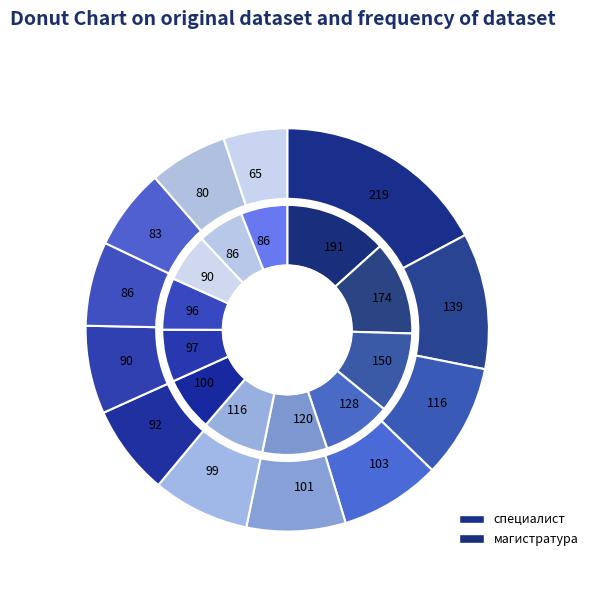

How many slices are in this pie chart?

12